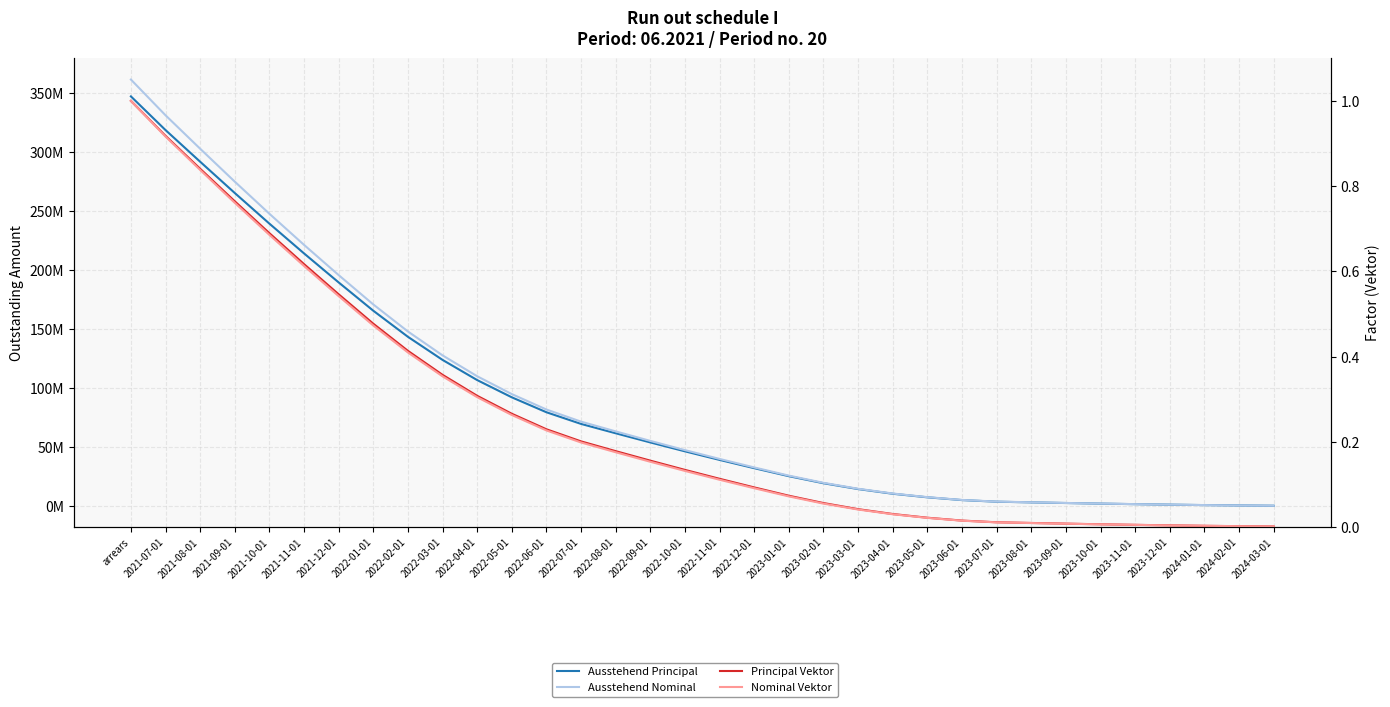

What is the lowest value of the Ausstehend Nominal series?

474544.0